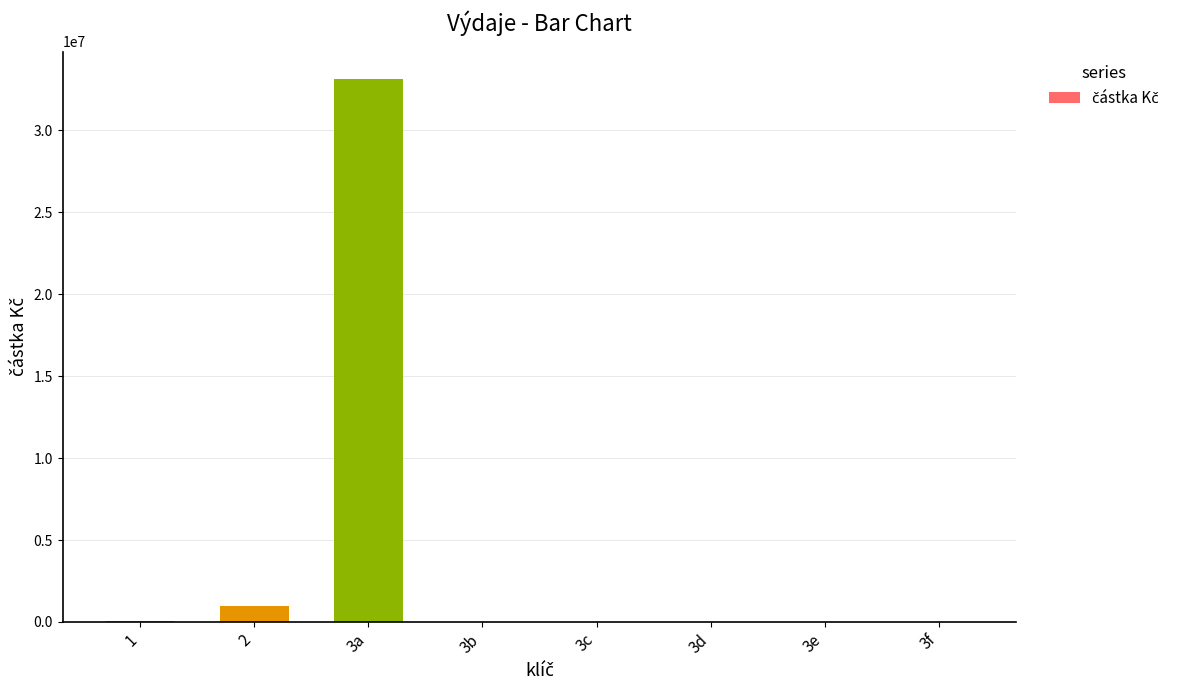

Is it true that the value at 3d is -22090943.3?

False